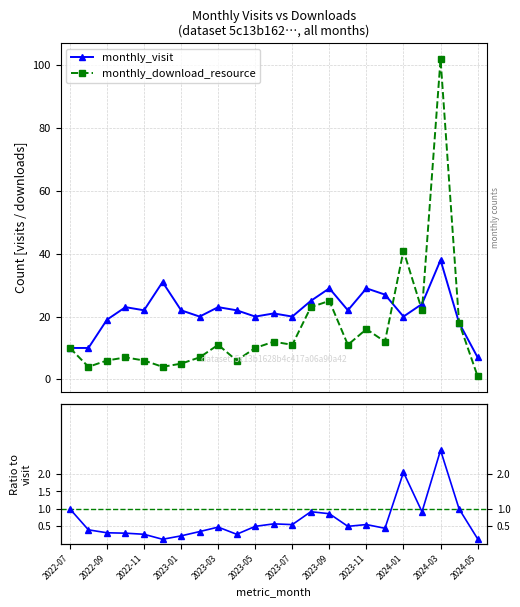

True or false: monthly_download_resource has more than 2 interior local peaks.

True